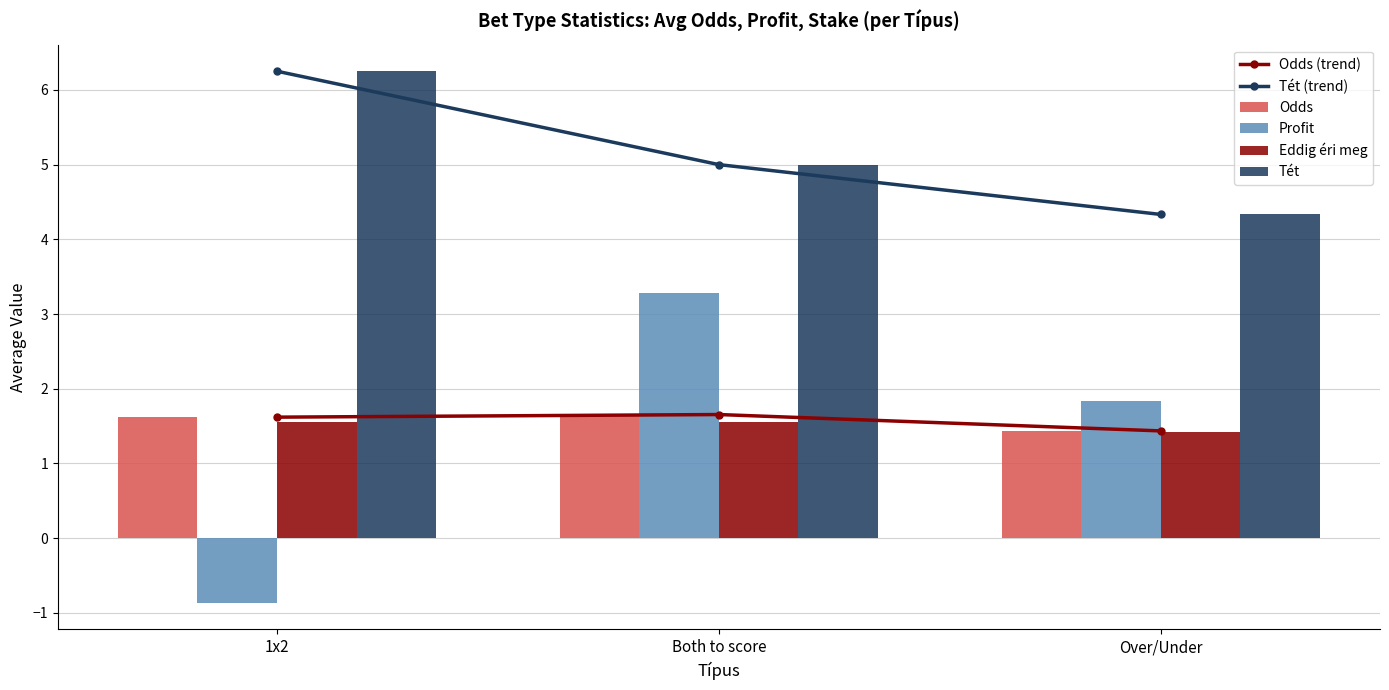

What is the difference between the maximum and minimum values in the Odds (trend) series?

0.2